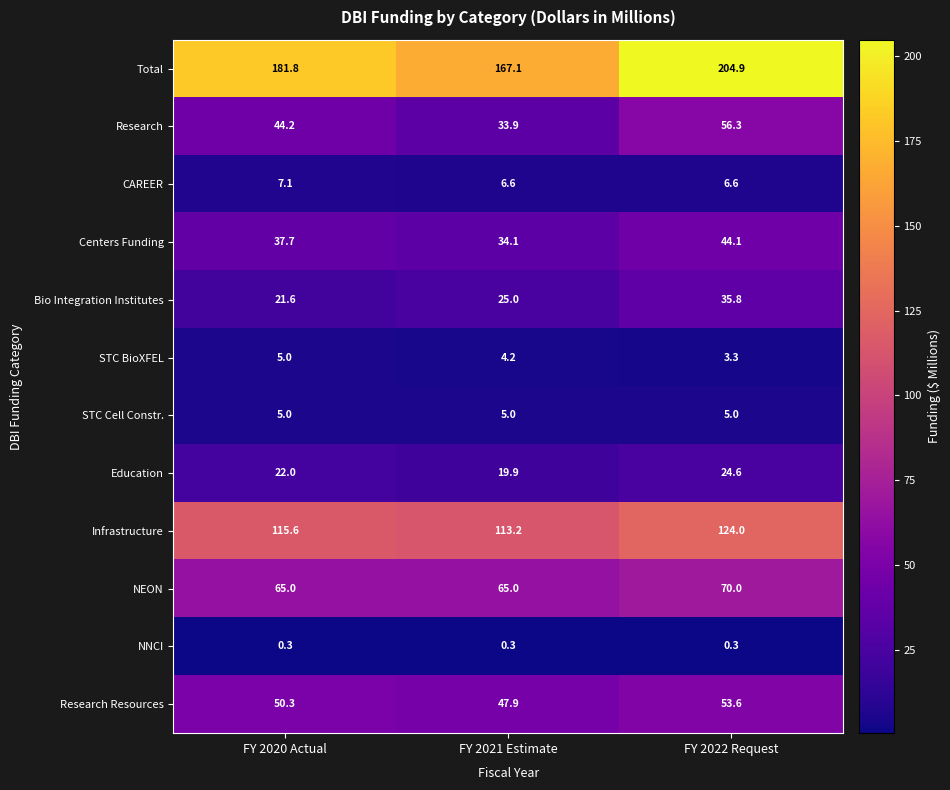

True or false: Research Resources has a value of 77.5 at FY 2021 Estimate.

False